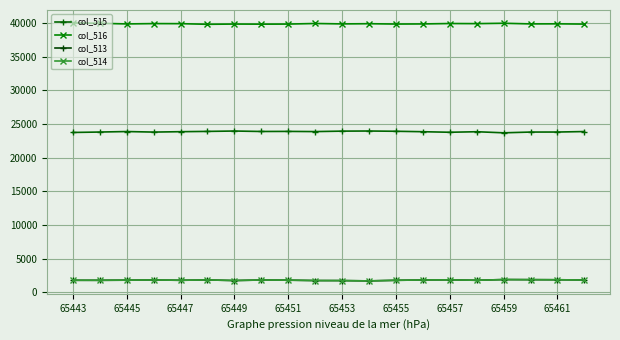

What is the difference between the maximum and second lowest values in the col_515 series?

215